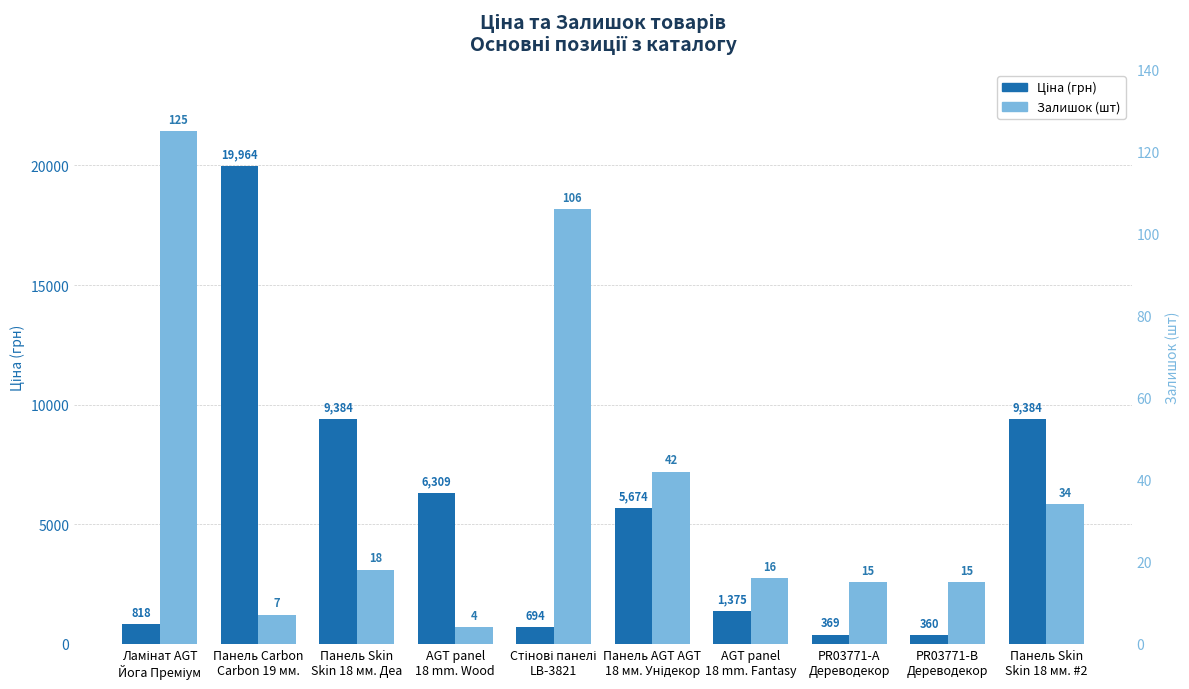

Reading left to right, list all the values displayed in this chart.

Ціна (грн): 818.5	19964.2	9384.0	6308.8	694.3	5673.8	1375.4	369.5	359.9	9384.0
Залишок (шт): 125.0	7.0	18.0	4.0	106.0	42.0	16.0	15.0	15.0	34.0